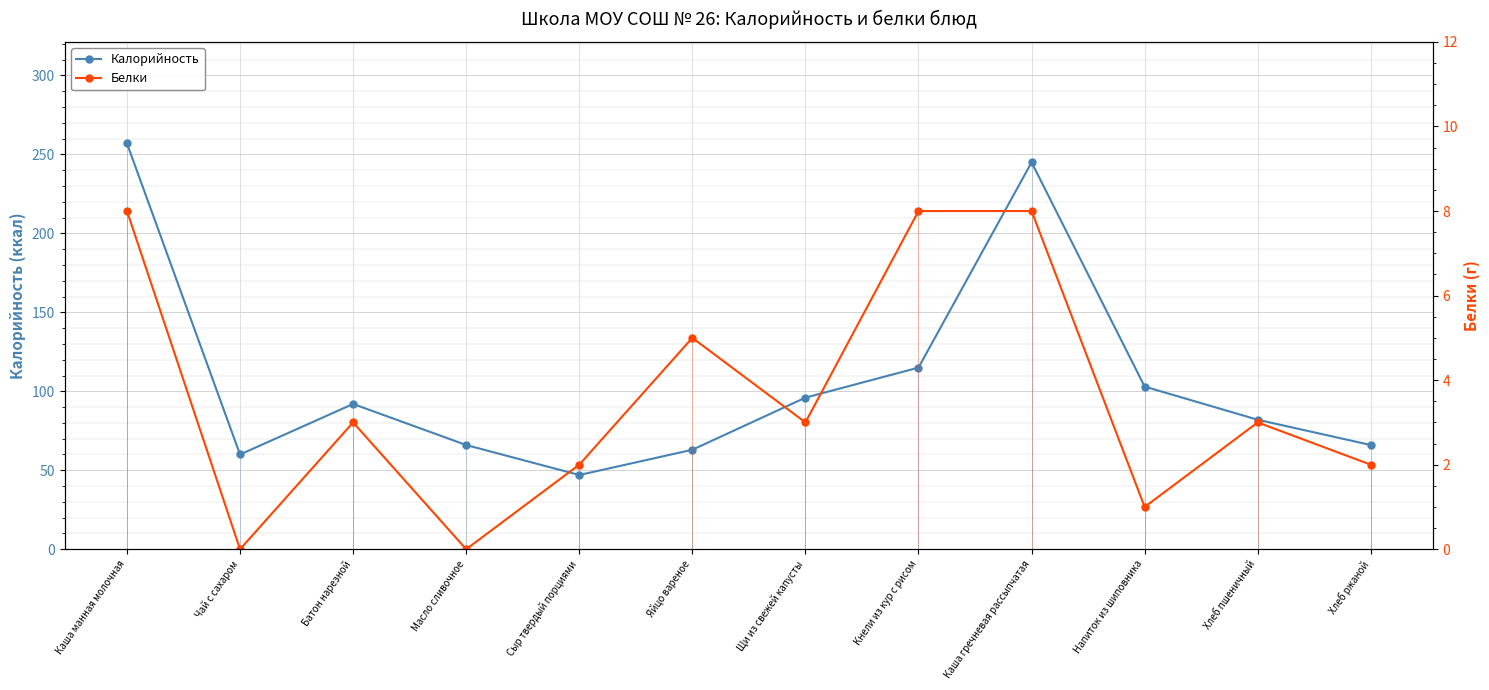

Rank the categories by Калорийность value from highest to lowest.

Каша манная молочная, Каша гречневая рассыпчатая, Кнели из кур с рисом, Напиток из шиповника, Щи из свежей капусты, Батон нарезной, Хлеб пшеничный, Масло сливочное, Хлеб ржаной, Яйцо вареное, Чай с сахаром, Сыр твердый порциями